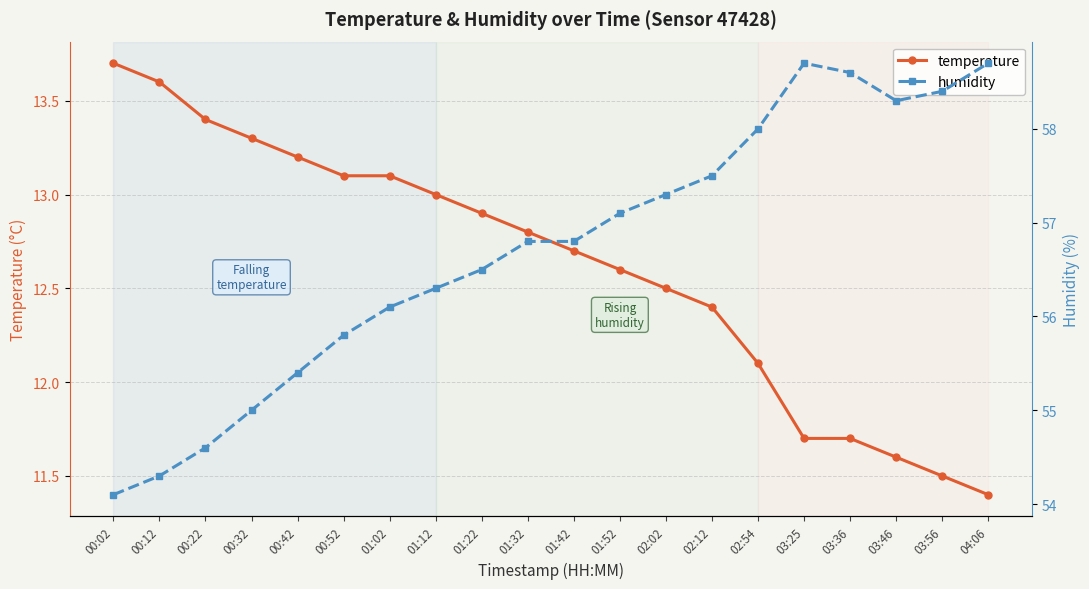

Rank the series at 01:12 from highest to lowest value.

humidity, temperature